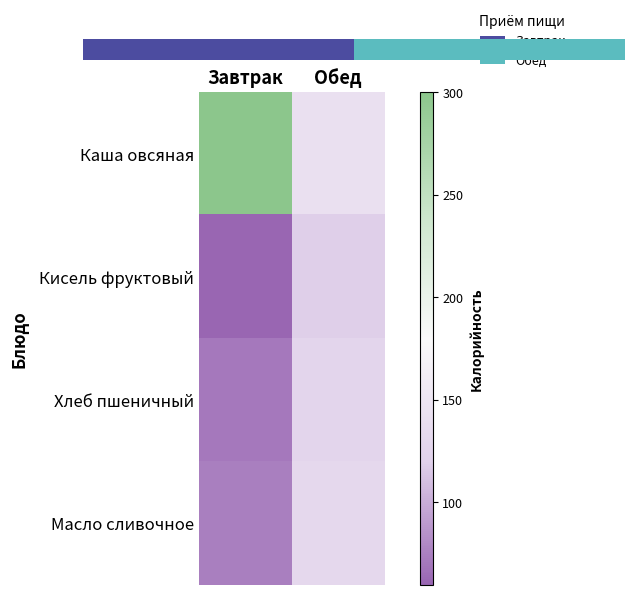

What is the sum of the Хлеб пшеничный values at Завтрак and Обед?

197.4